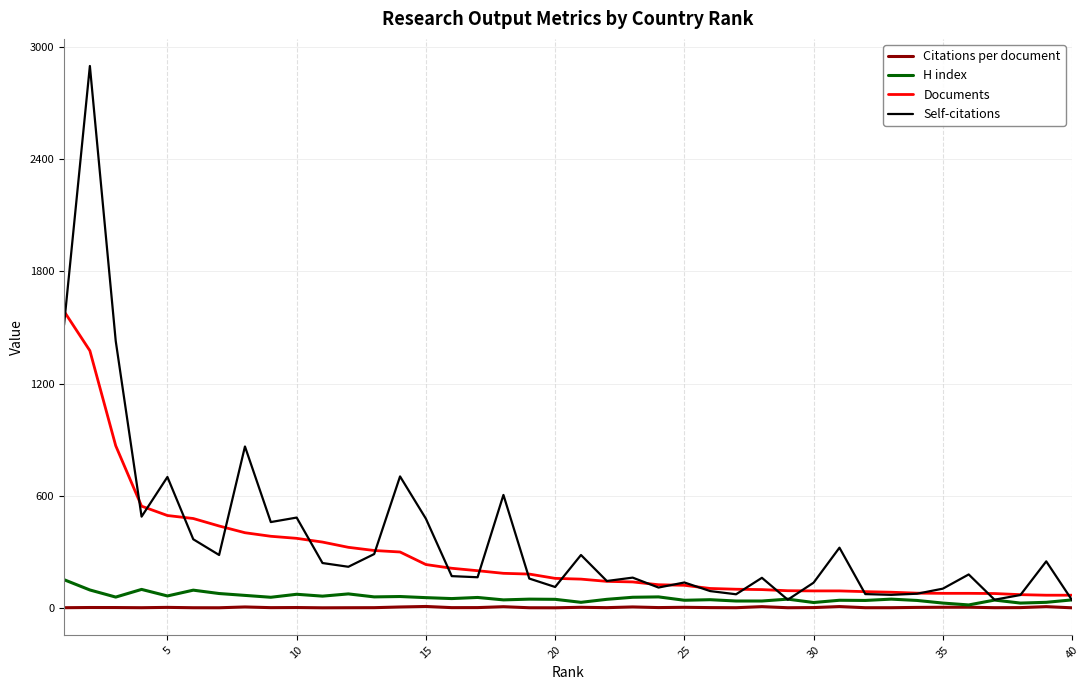

What is the maximum value shown in the chart?

2898.0